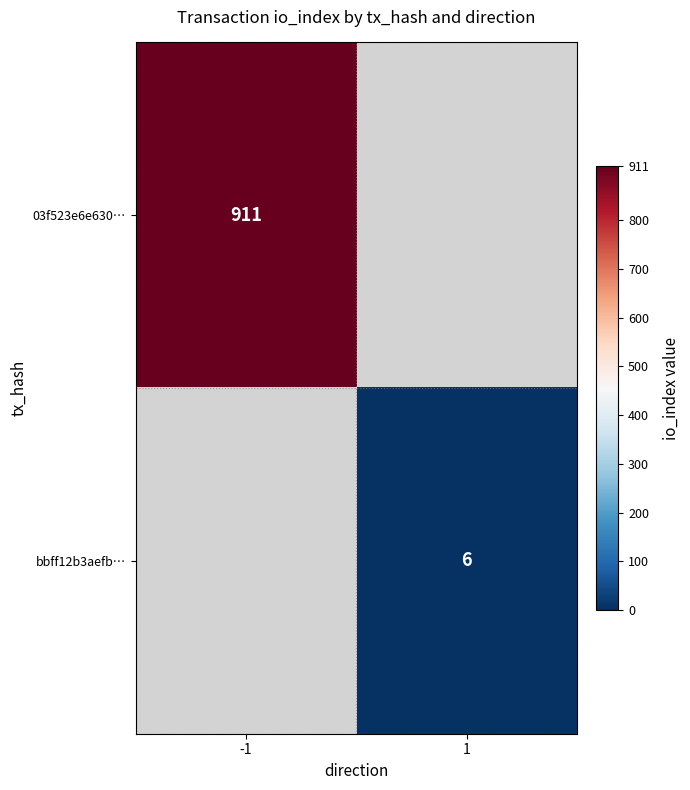

At how many categories does at least one series exceed 636?

1